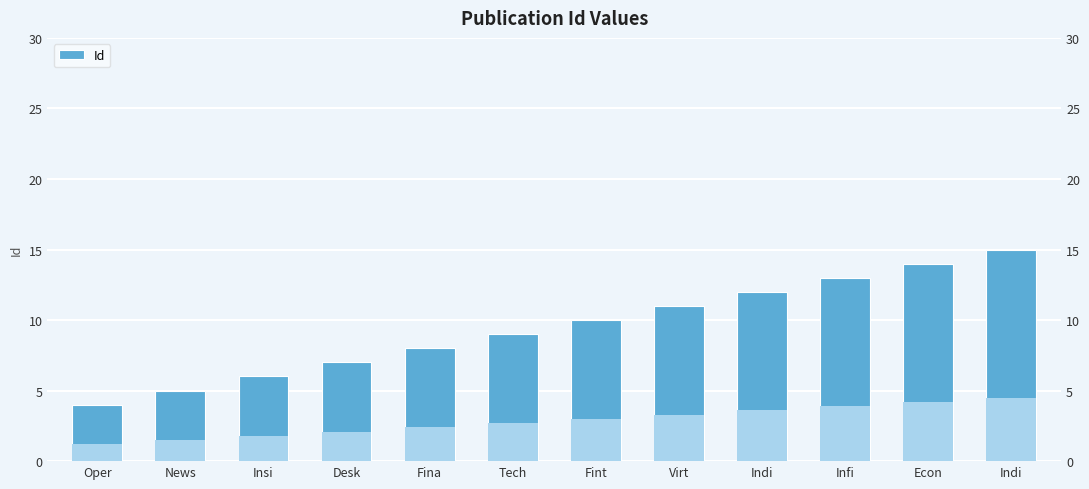

At which label does the data first exceed 10?

Virt